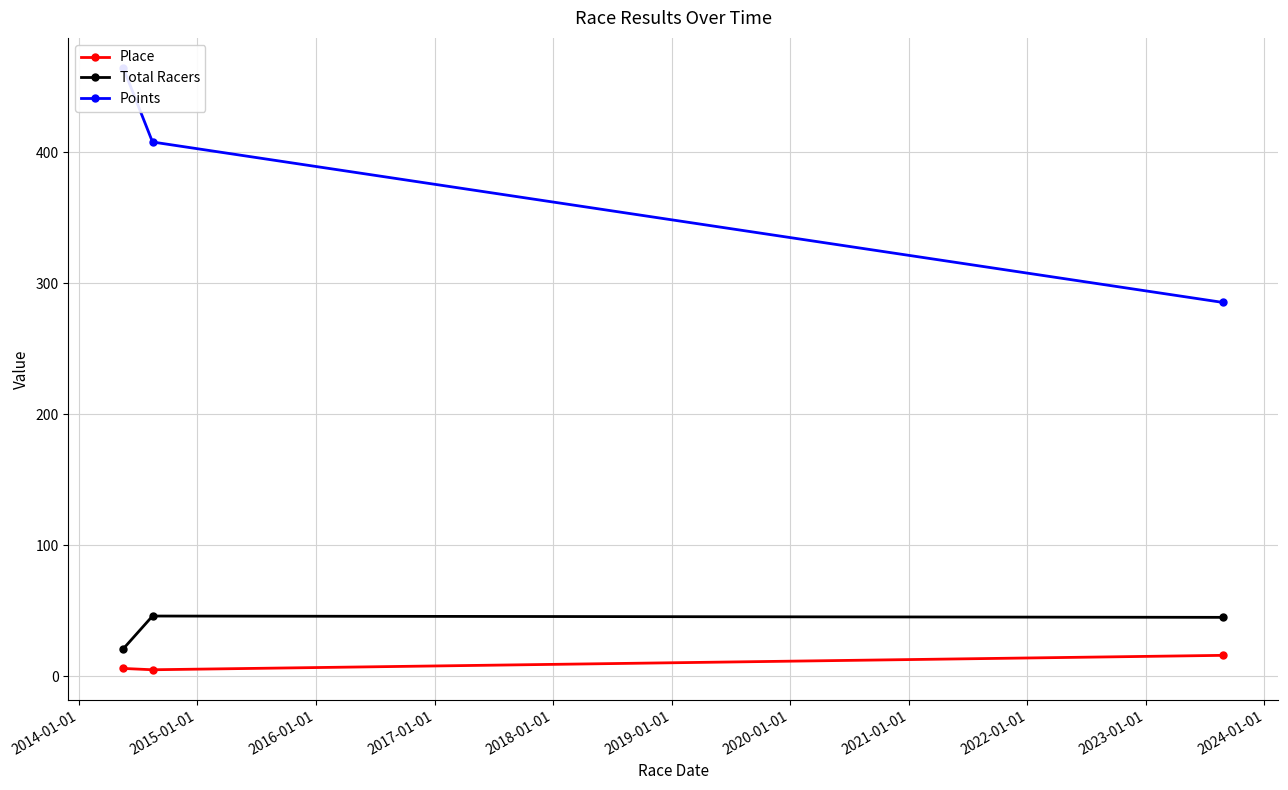

How many values in the Total Racers series are below 45?

1